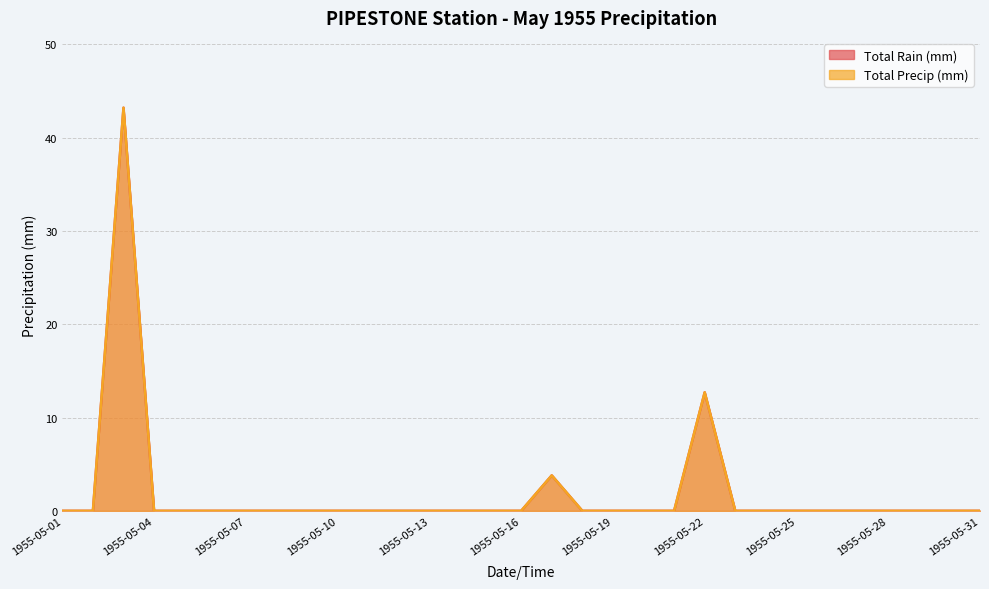

What are all the series names shown in the legend?

Total Rain (mm), Total Precip (mm)